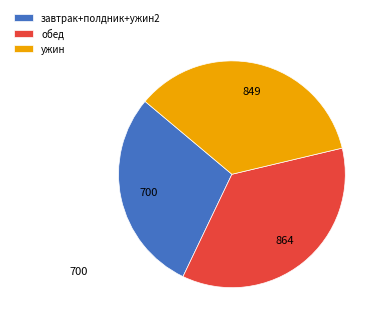

Is there any slice that represents more than half of the pie?

No